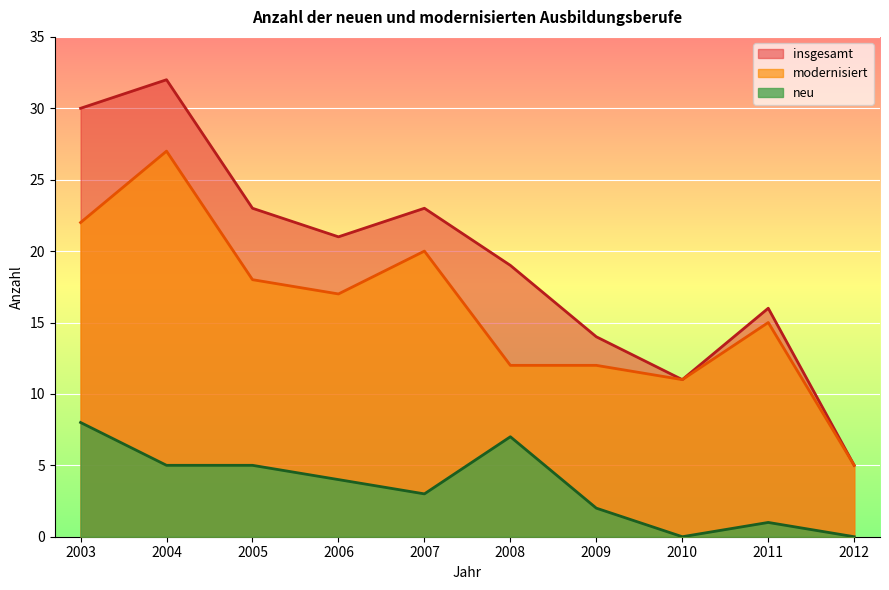

True or false: modernisiert and insgesamt intersect in this chart.

False